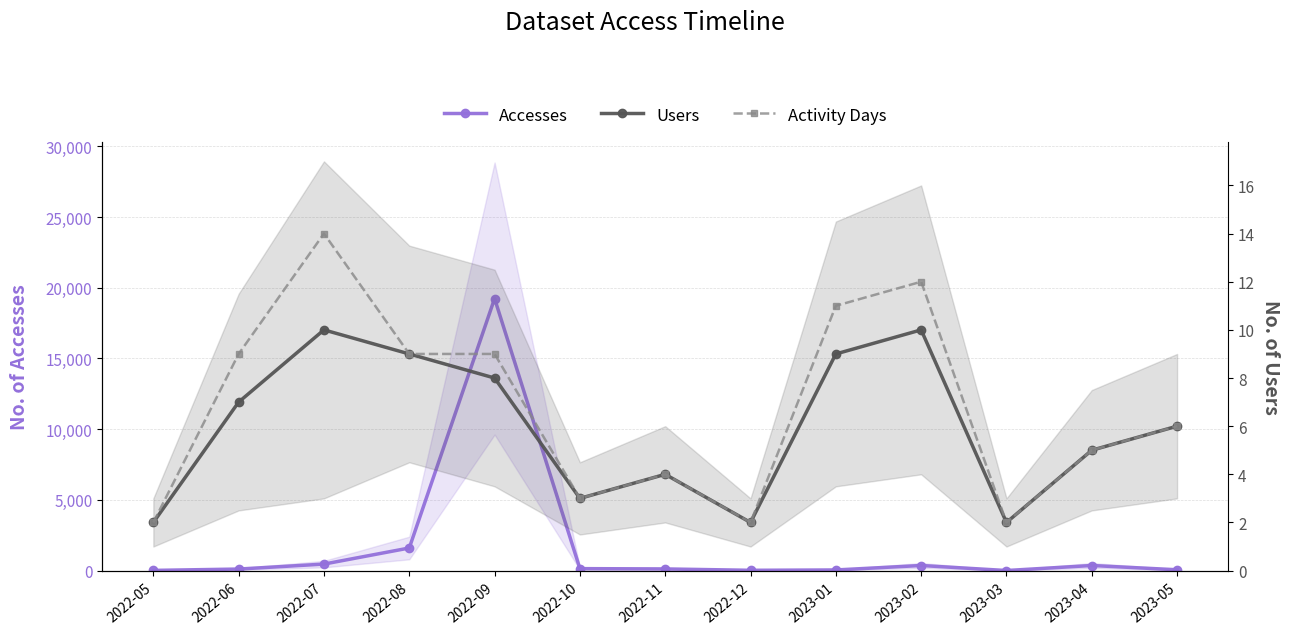

Is it true that Accesses equals 68 at 2022-06?

False